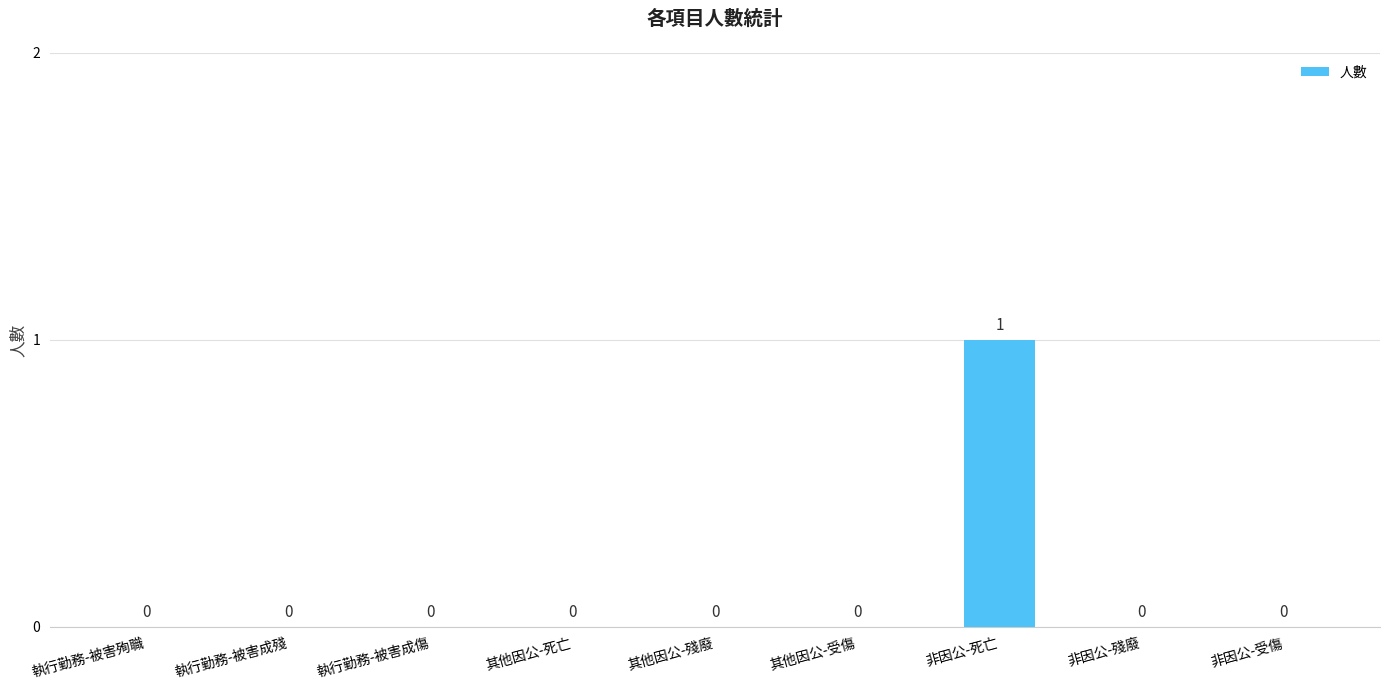

What is the change in value from 執行勤務-被害成殘 to 非因公-死亡?

+1